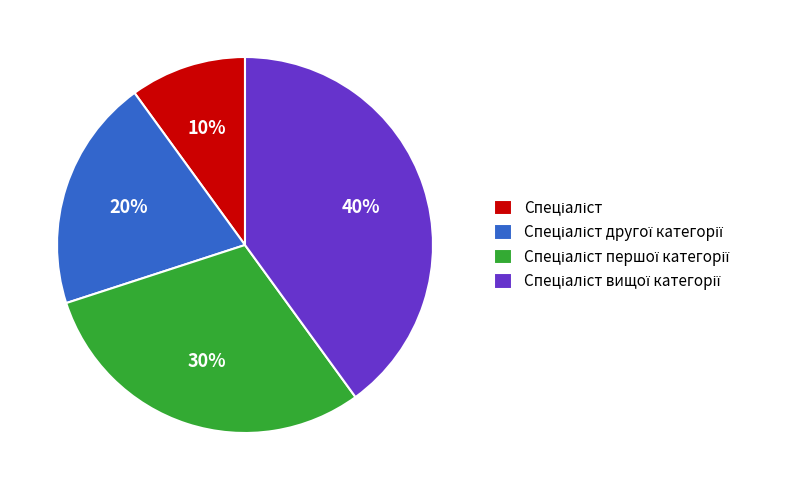

To the nearest percent, what is the difference between the largest and smallest slice percentages?

30%